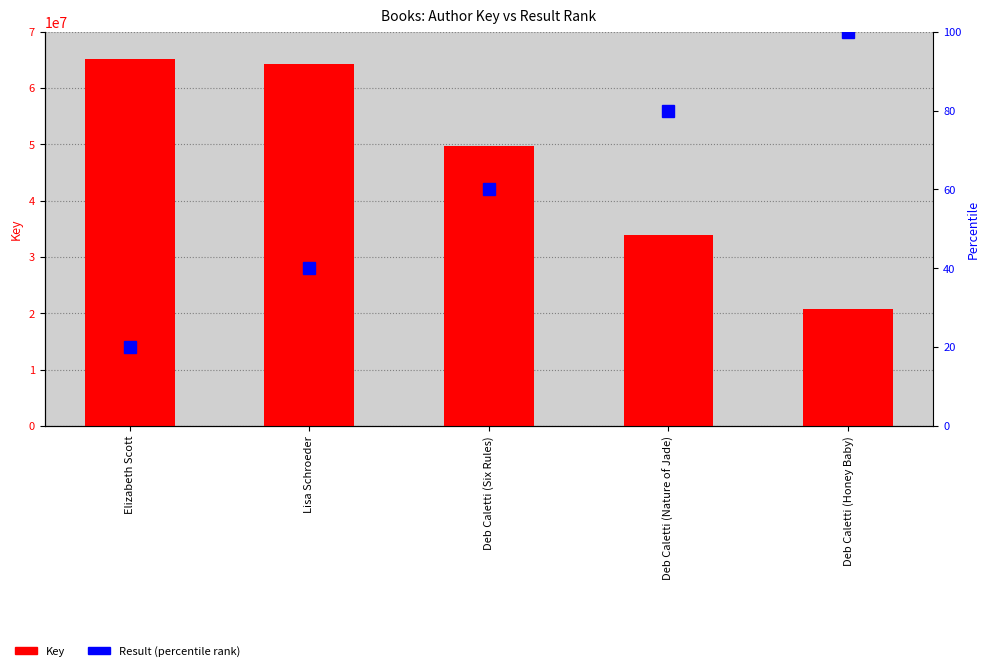

At which category is the sum across all series the highest?

Elizabeth Scott